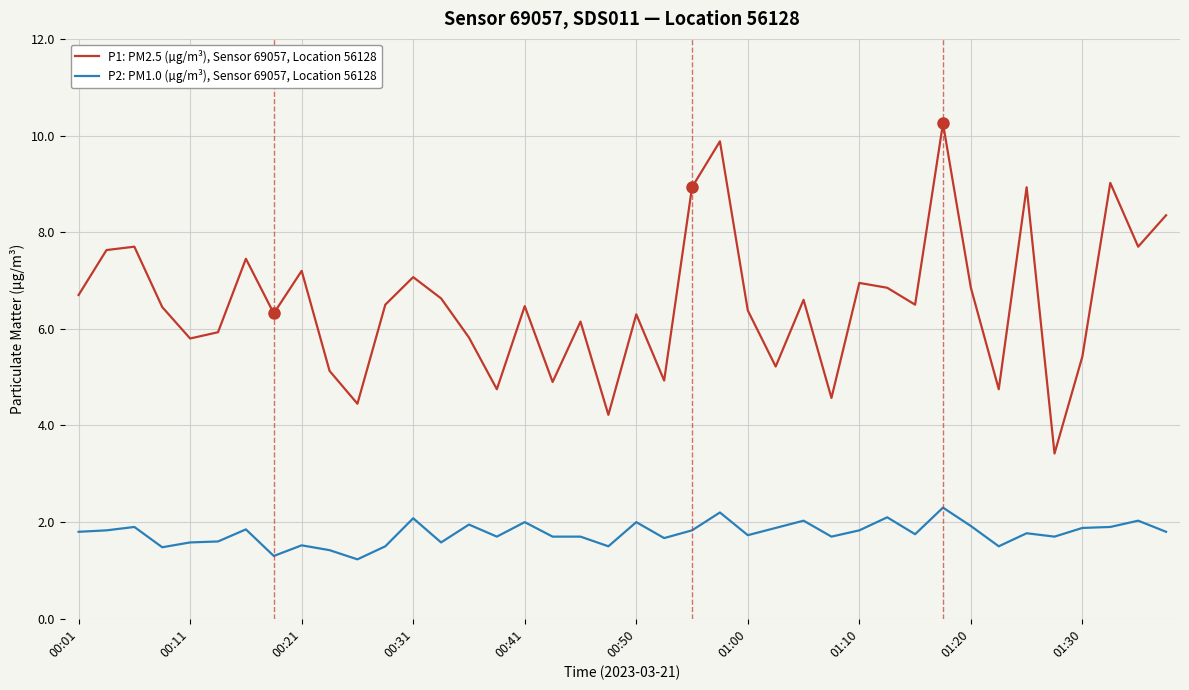

True or false: P2: PM1.0 (µg/m³), Sensor 69057, Location 56128 and P1: PM2.5 (µg/m³), Sensor 69057, Location 56128 cross at least once.

False